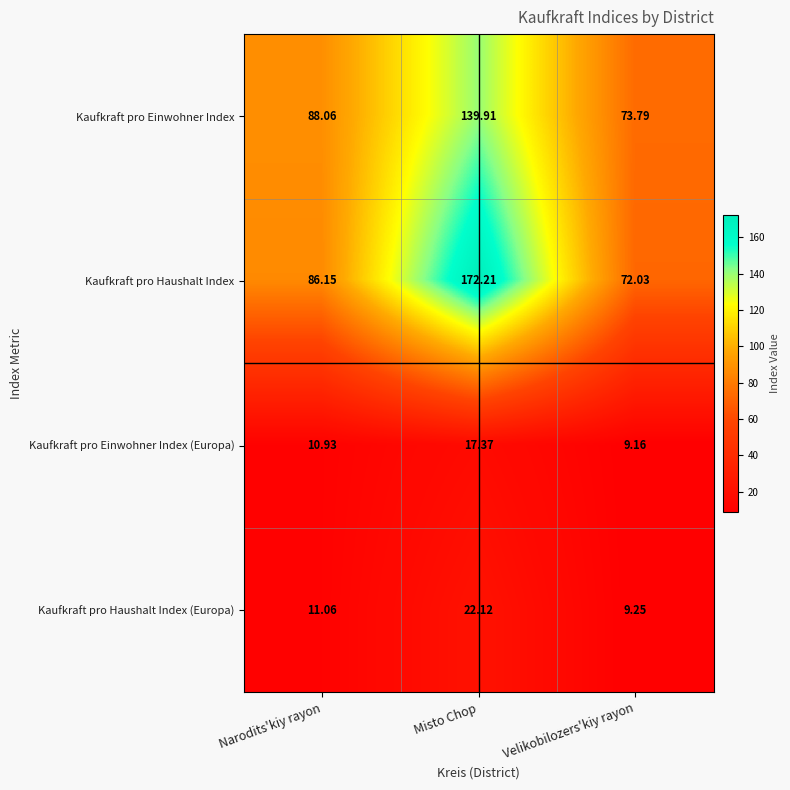

Which label corresponds to the smallest value in the chart?

Velikobilozers'kiy rayon